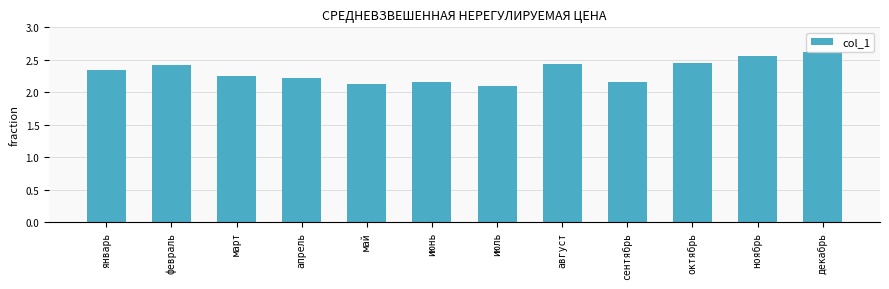

What is the change in value from март to август?

+0.2